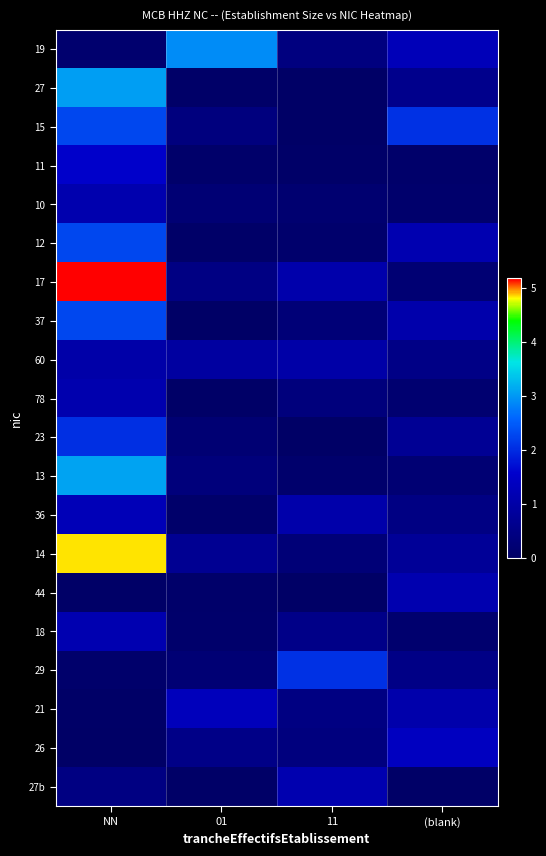

Reading left to right, transcribe all the data shown in this chart.

19: NN=0.1	01=2.9	11=0.4	(blank)=1.3
27: NN=3.1	01=0.1	11=0.0	(blank)=0.6
15: NN=2.3	01=0.4	11=0.0	(blank)=2.1
11: NN=1.5	01=0.1	11=0.1	(blank)=0.1
10: NN=1.1	01=0.2	11=0.2	(blank)=0.1
12: NN=2.3	01=0.0	11=0.1	(blank)=1.1
17: NN=5.2	01=0.5	11=1.1	(blank)=0.2
37: NN=2.3	01=0.0	11=0.3	(blank)=1.1
60: NN=1.0	01=0.9	11=1.0	(blank)=0.5
78: NN=1.1	01=0.0	11=0.3	(blank)=0.2
23: NN=2.0	01=0.2	11=0.0	(blank)=0.7
13: NN=3.1	01=0.3	11=0.1	(blank)=0.2
36: NN=1.2	01=0.1	11=1.0	(blank)=0.4
14: NN=4.8	01=0.7	11=0.3	(blank)=0.8
44: NN=0.0	01=0.1	11=0.0	(blank)=1.1
18: NN=1.1	01=0.1	11=0.5	(blank)=0.1
29: NN=0.1	01=0.2	11=2.0	(blank)=0.5
21: NN=0.0	01=1.3	11=0.4	(blank)=1.1
26: NN=0.0	01=0.5	11=0.4	(blank)=1.4
27b: NN=0.4	01=0.0	11=1.1	(blank)=0.0